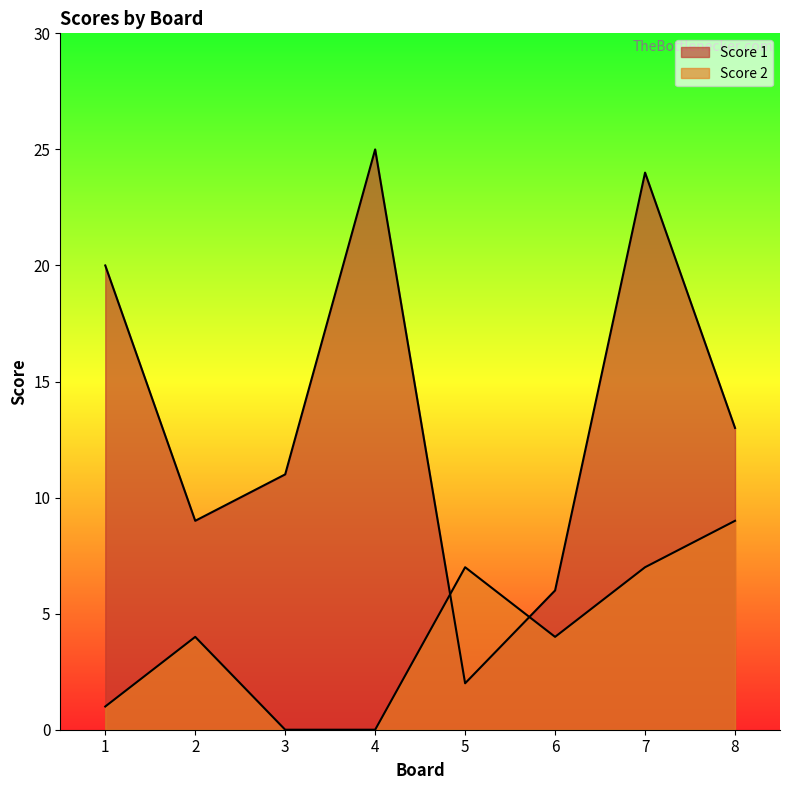

What is the difference between the second highest and second lowest values in the Score 2 series?

7